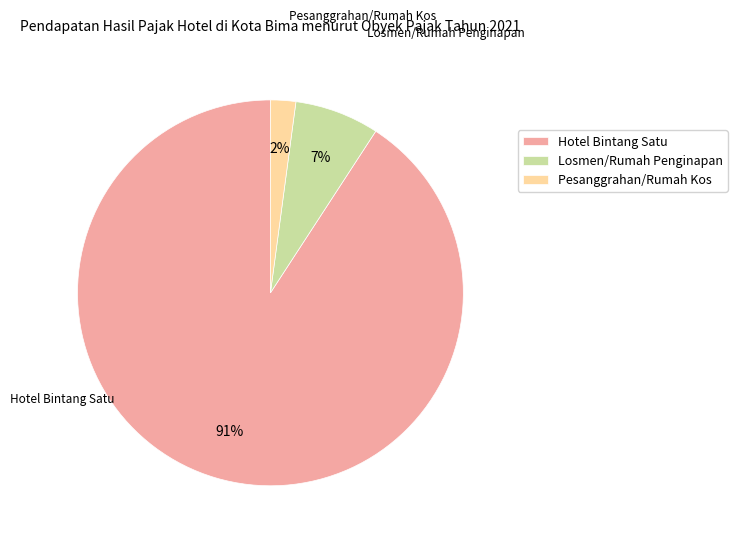

The Hotel Bintang Satu slice represents 91% of the pie. True or false?

True